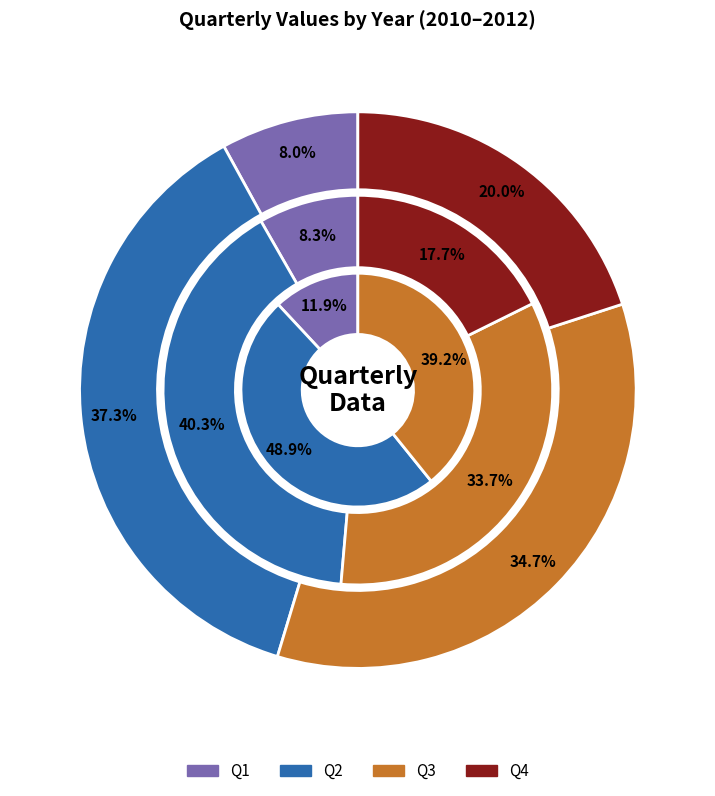

Which series changed the most between Q2 and Q3?

2012